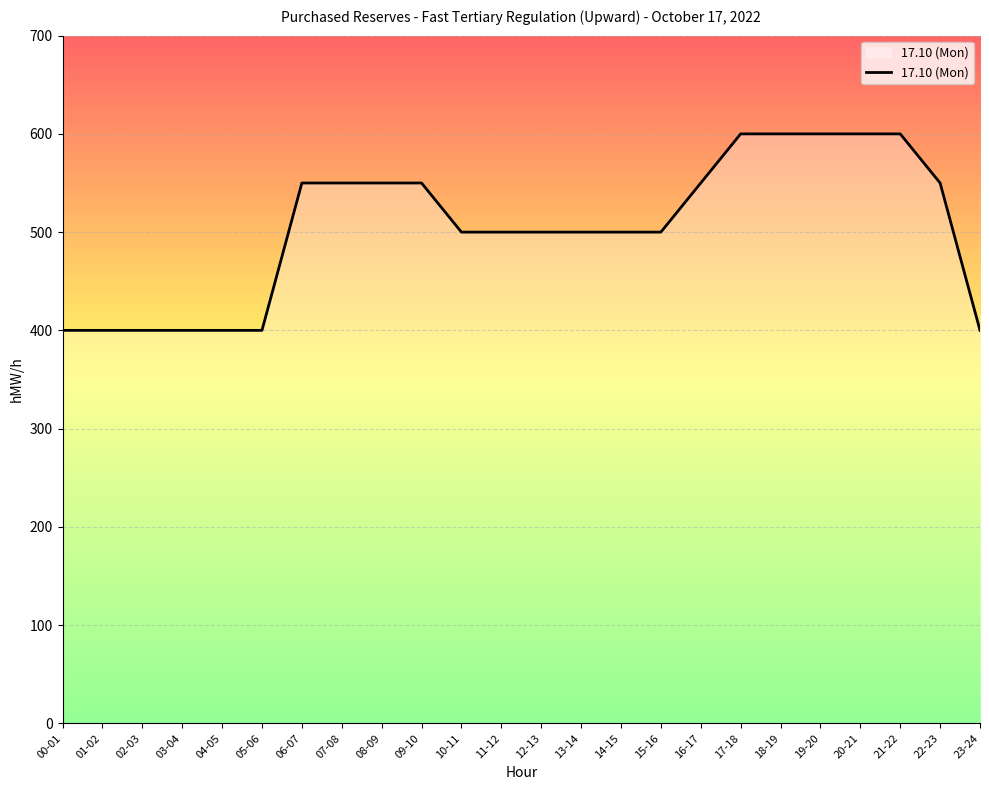

The value at 17-18 is 1006. True or false?

False